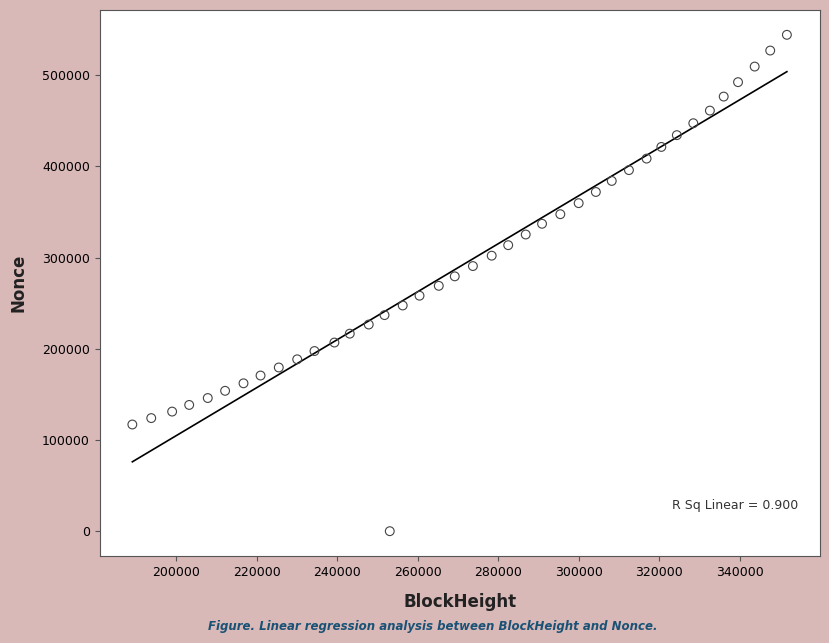

What is the range of X values (max minus min)?

162574